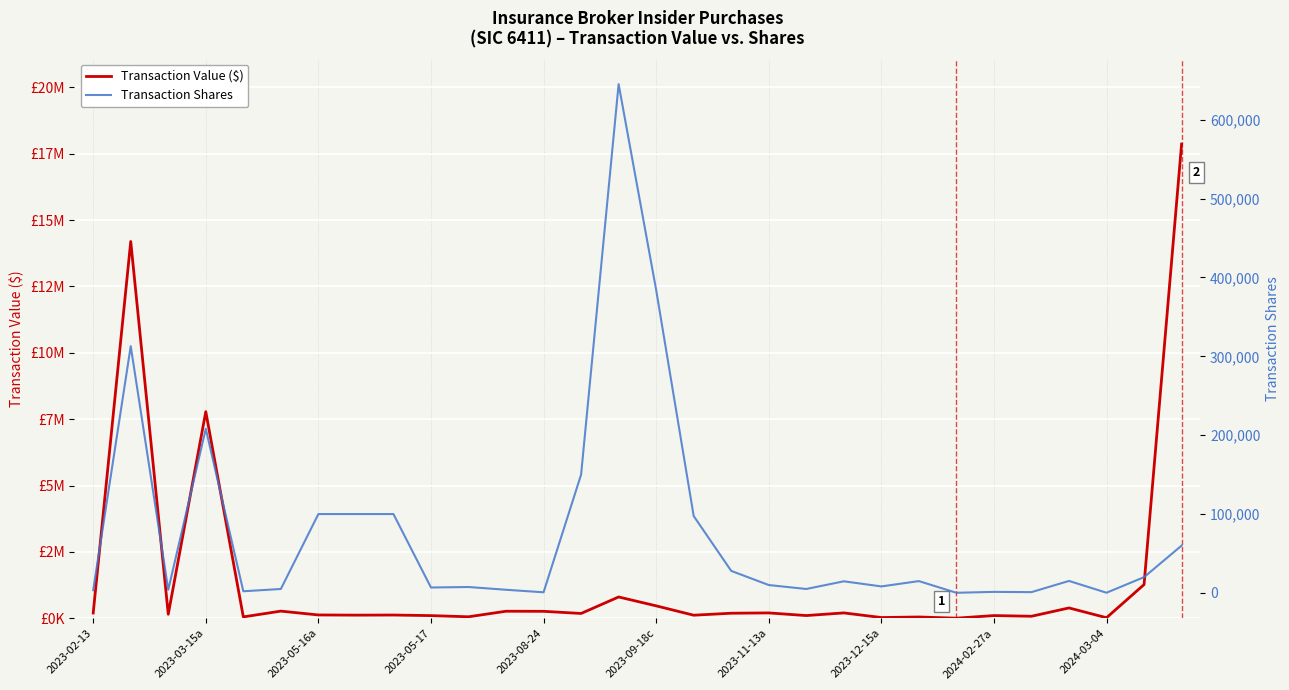

The value of Transaction Value ($) at 2023-12-15a is 115700. True or false?

True